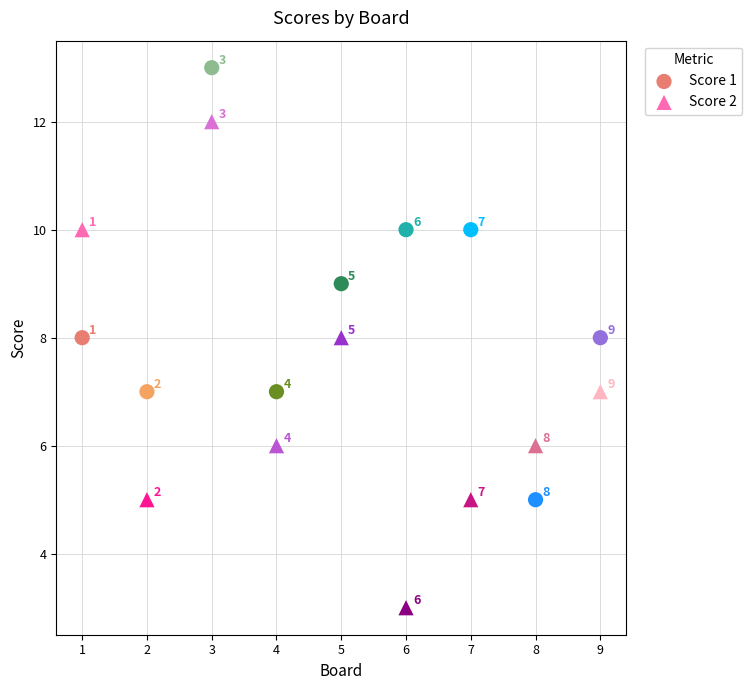

Which series reaches the minimum Y coordinate?

Score 2